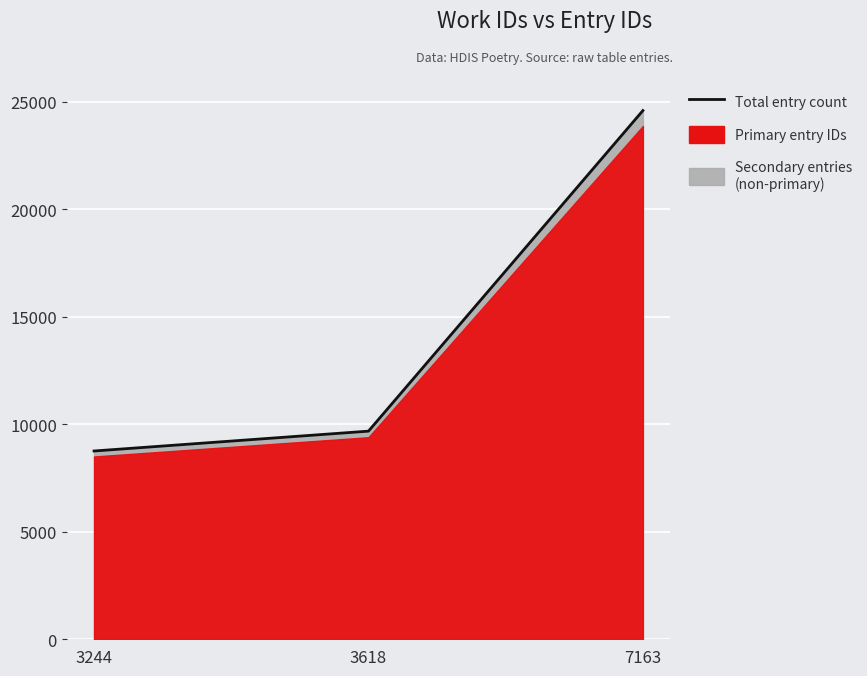

Is it true that the value at 3618 is 6719.4?

False